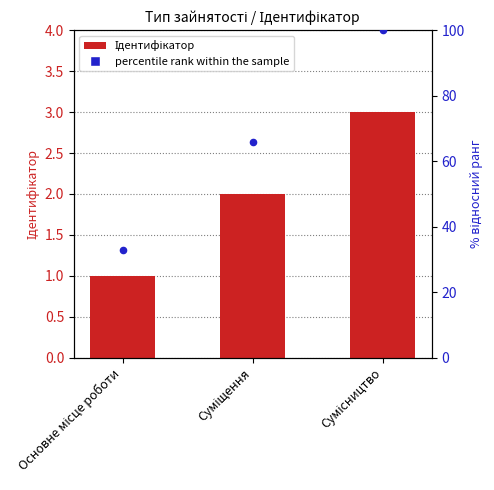

At how many categories does at least one series exceed 71?

1